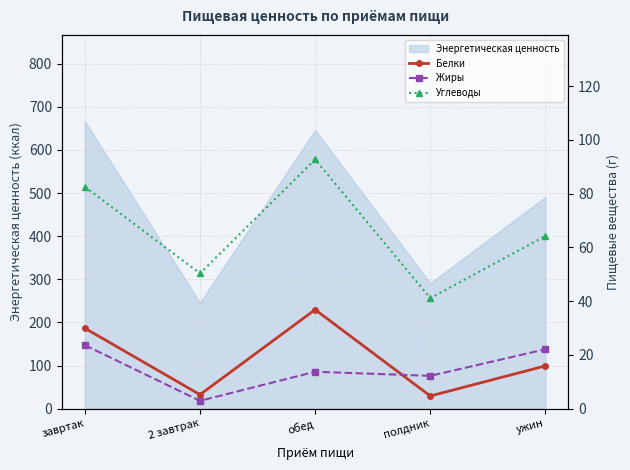

At which label is Энергетическая ценность closest to 456?

ужин